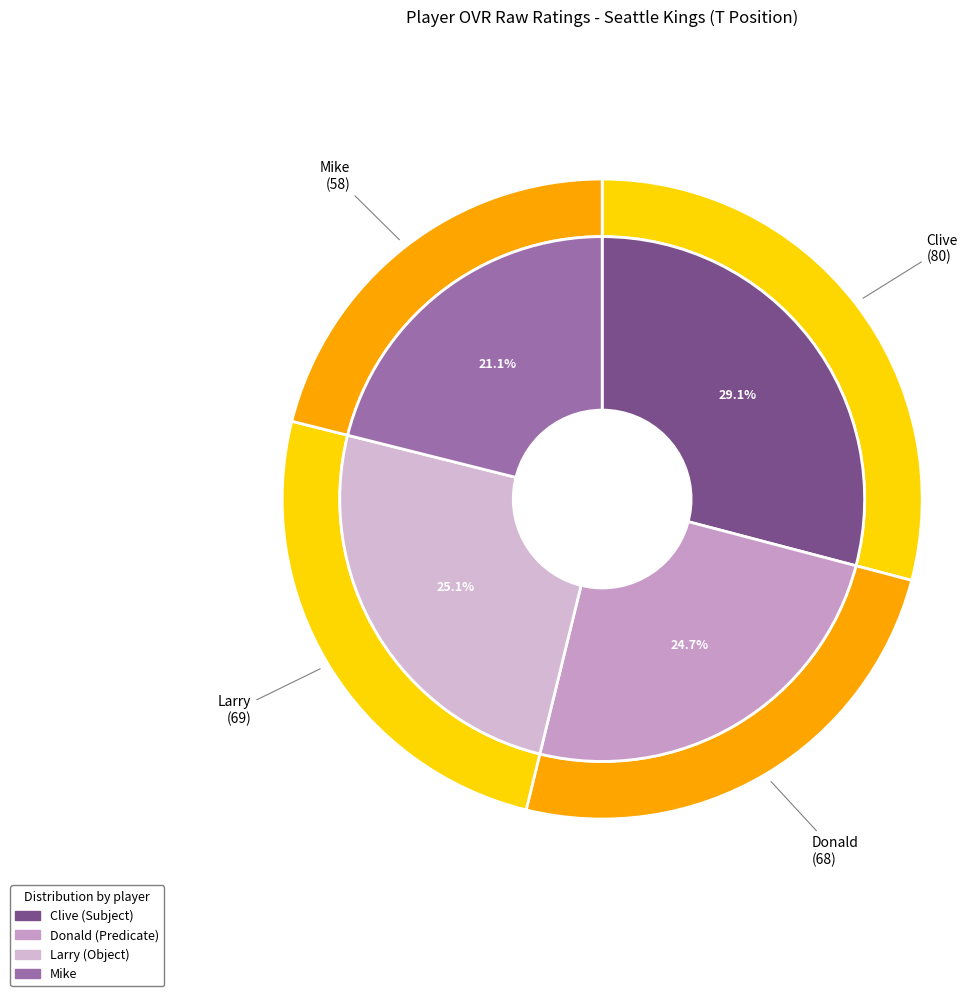

What percentage do Donald and Larry together represent?

49.8%